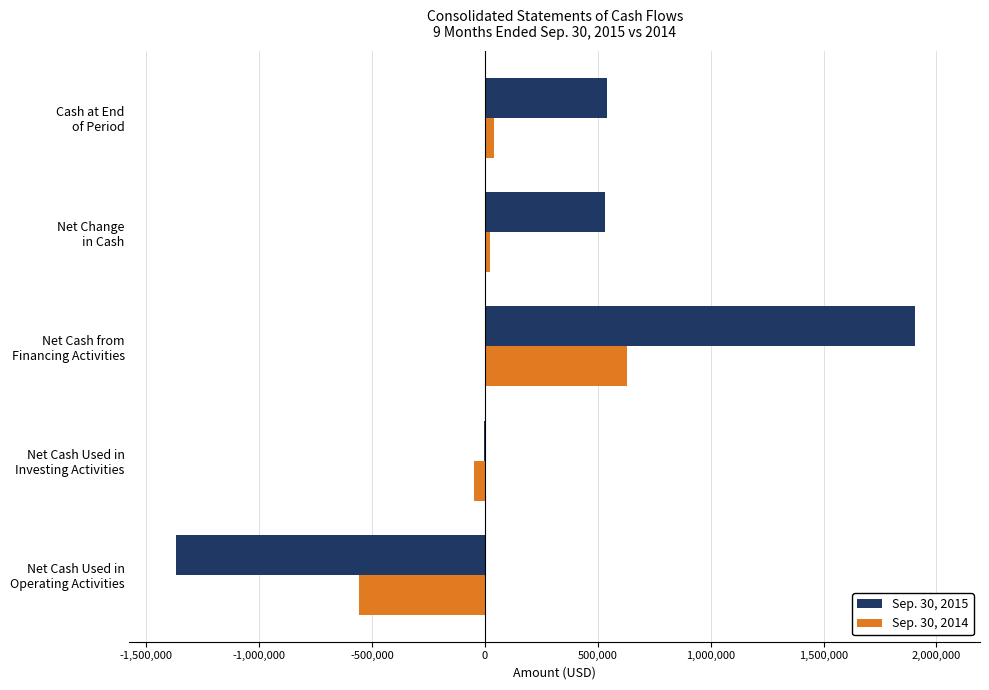

At which category is the sum across all series the highest?

Net Cash from
Financing Activities